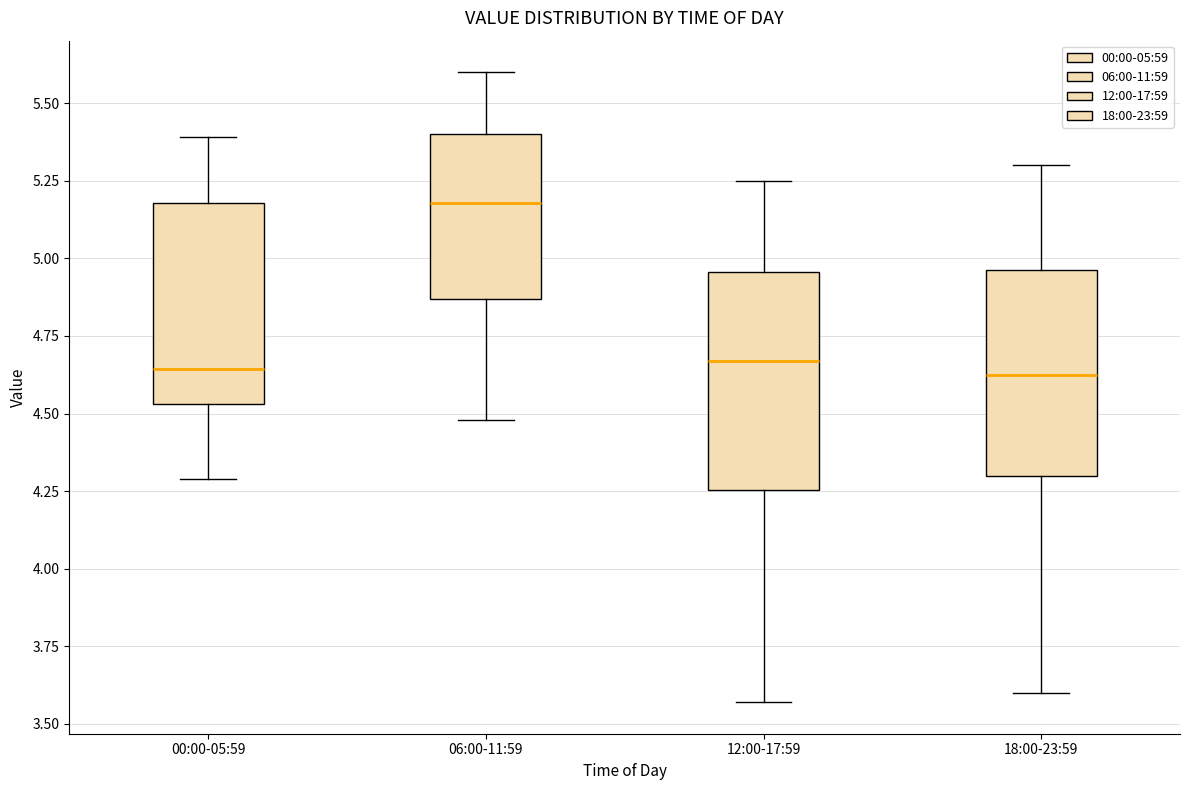

Which box has the highest median line?

06:00-11:59